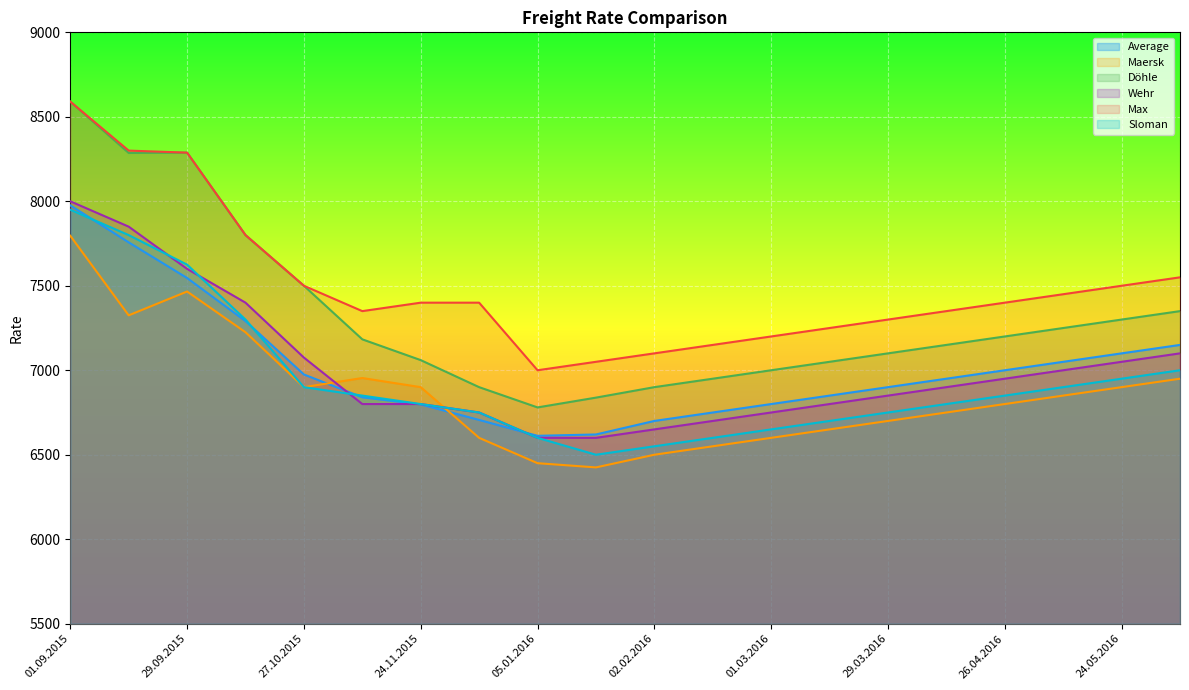

Which series has the largest total across all categories?

Max